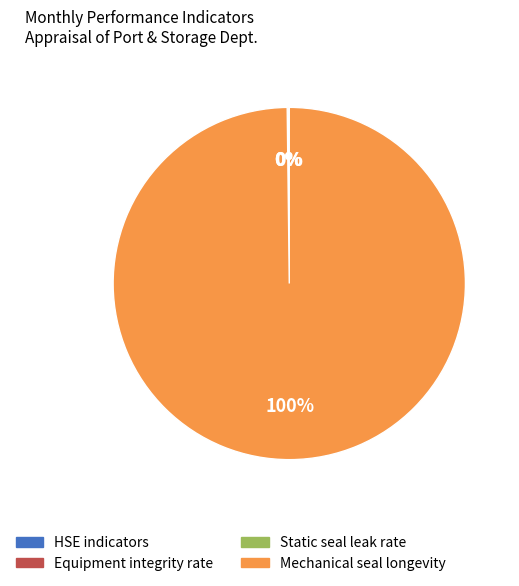

To the nearest percent, what is the difference between the largest and smallest slice percentages?

100%